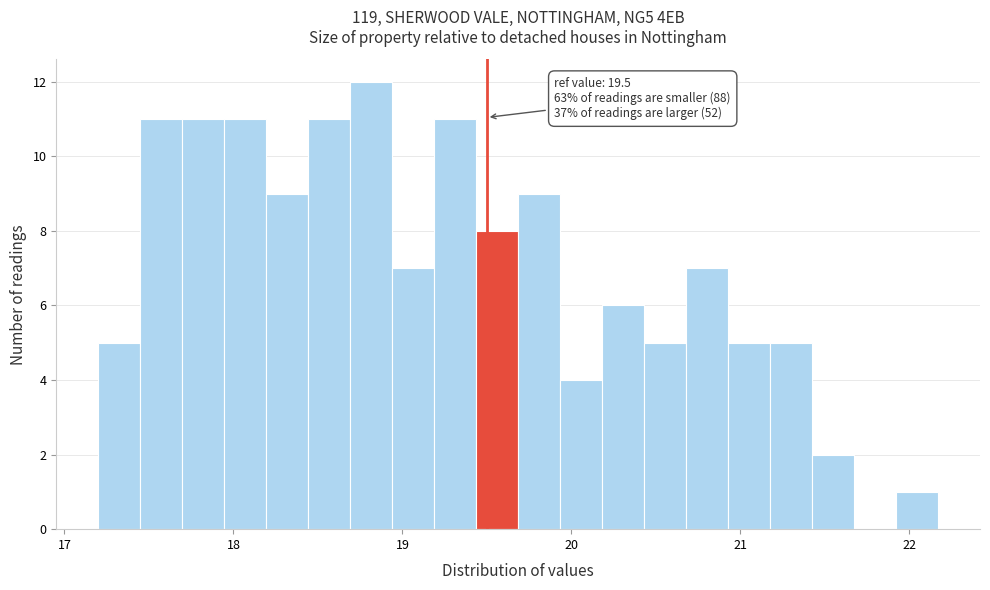

Read against the x-axis, roughly where is the centre of the tallest bar?

18.8